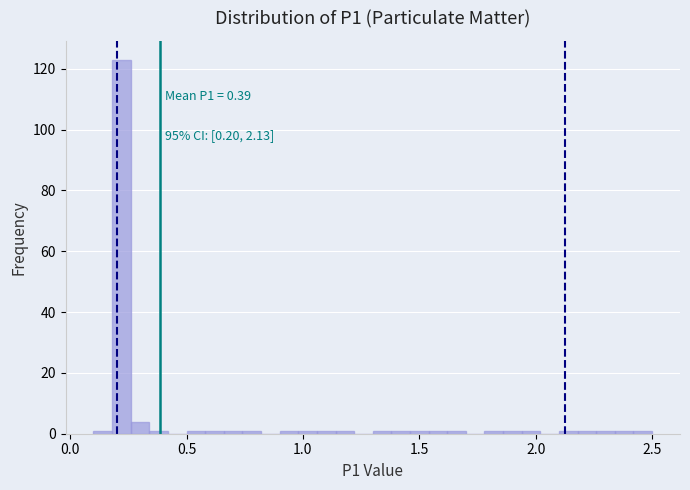

Read against the x-axis, roughly where is the centre of the tallest bar?

0.20